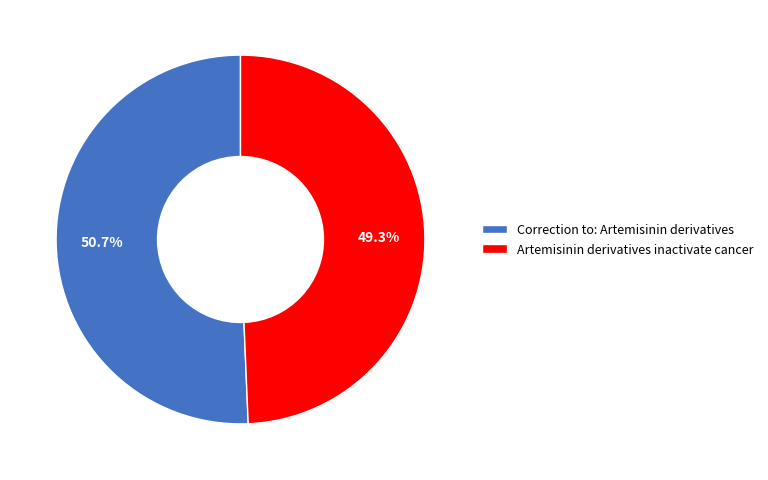

Is there any slice that represents more than half of the pie?

Yes